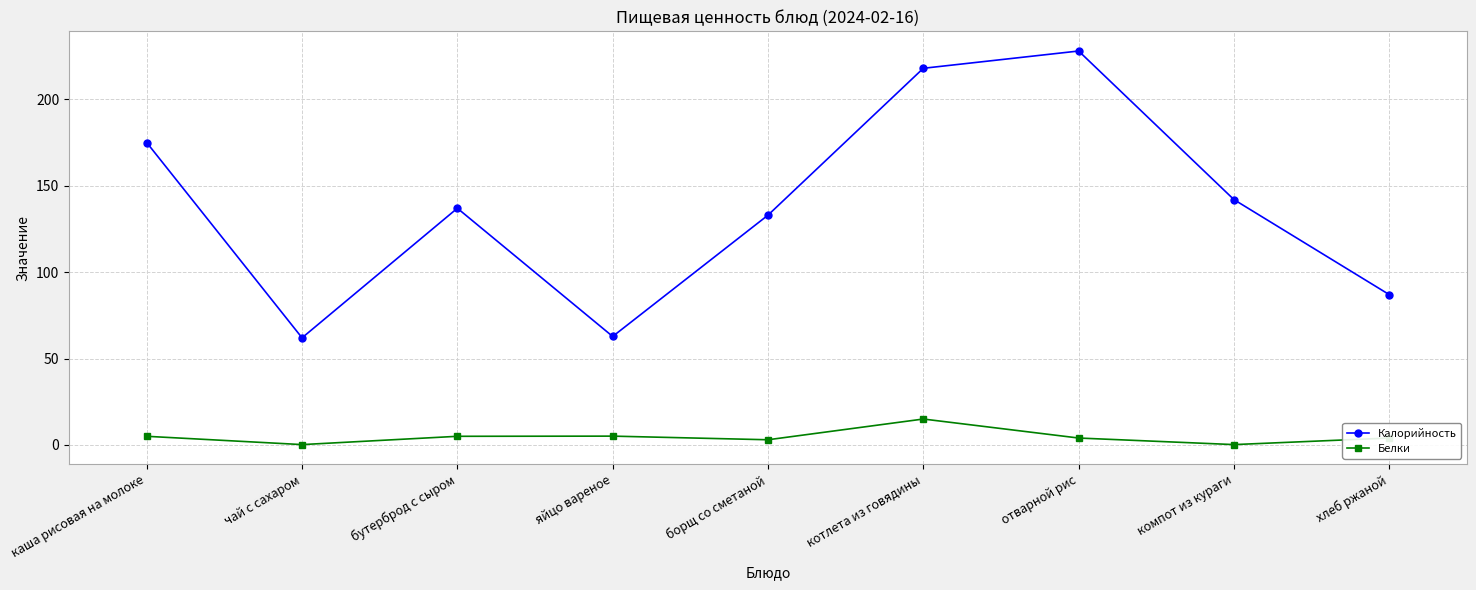

Where is the first local minimum for Белки?

чай с сахаром